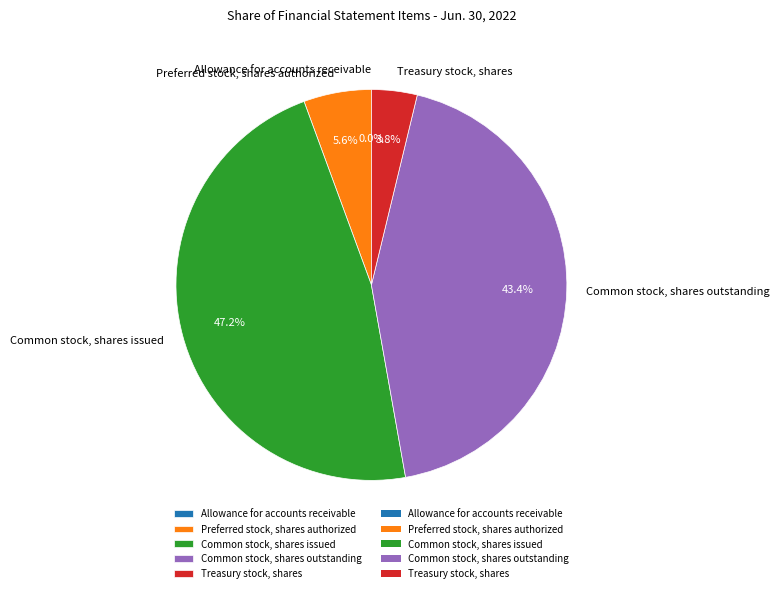

What is the largest slice in the pie chart?

Common stock, shares issued